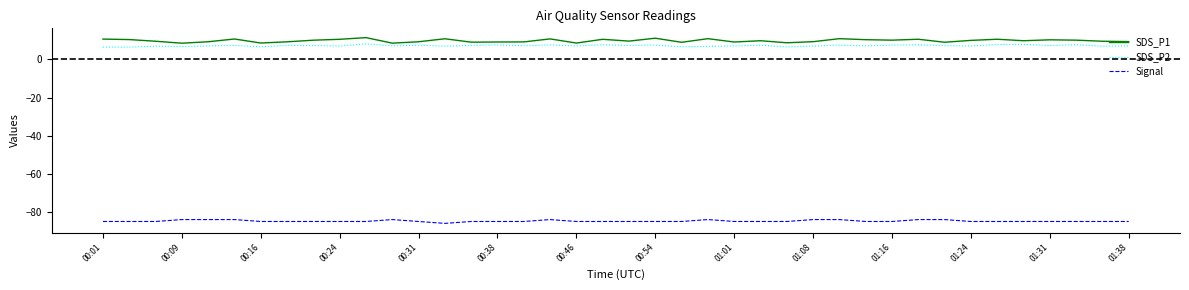

True or false: SDS_P2 and Signal cross at least once.

False